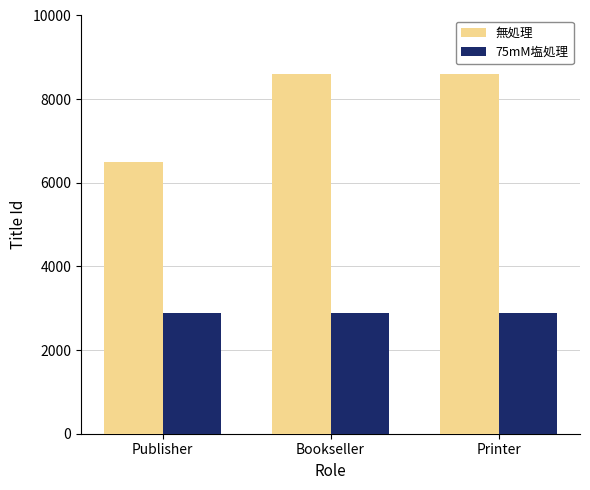

What is the average value of the 75mM塩処理 series?

2889